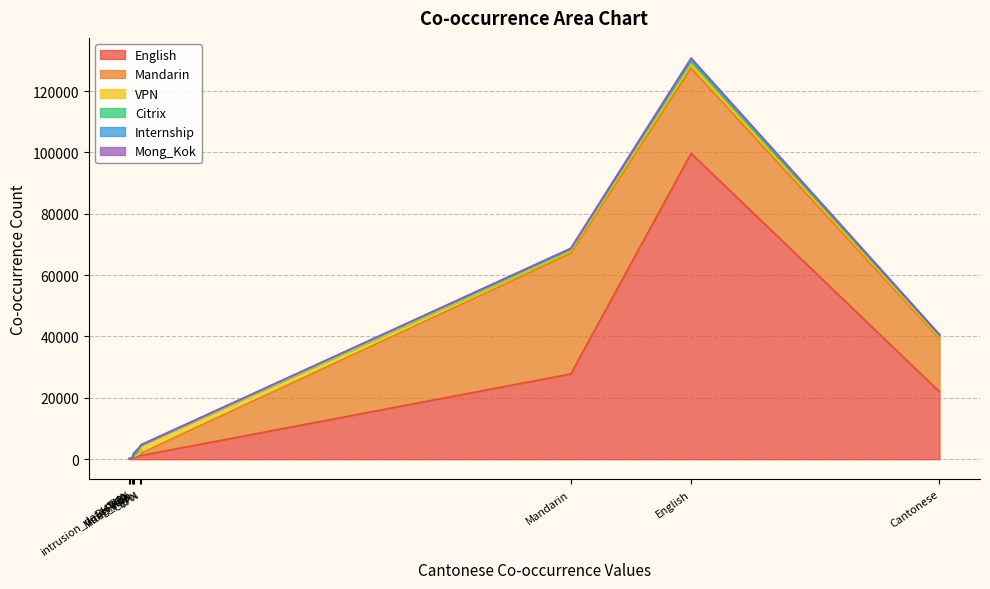

What are all the series names shown in the legend?

English, Mandarin, VPN, Citrix, Internship, Mong_Kok